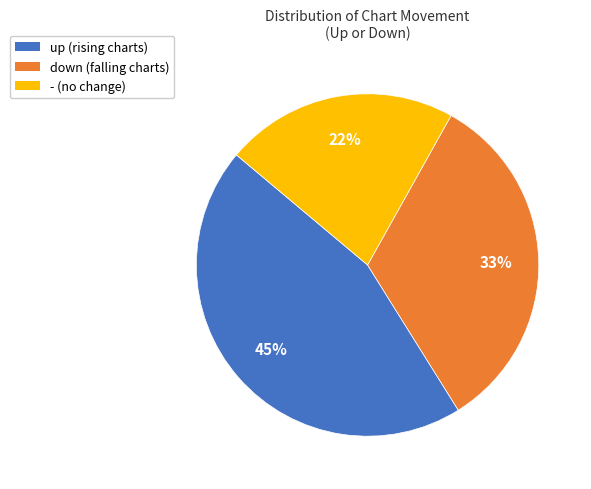

Count the number of slices in the pie.

3